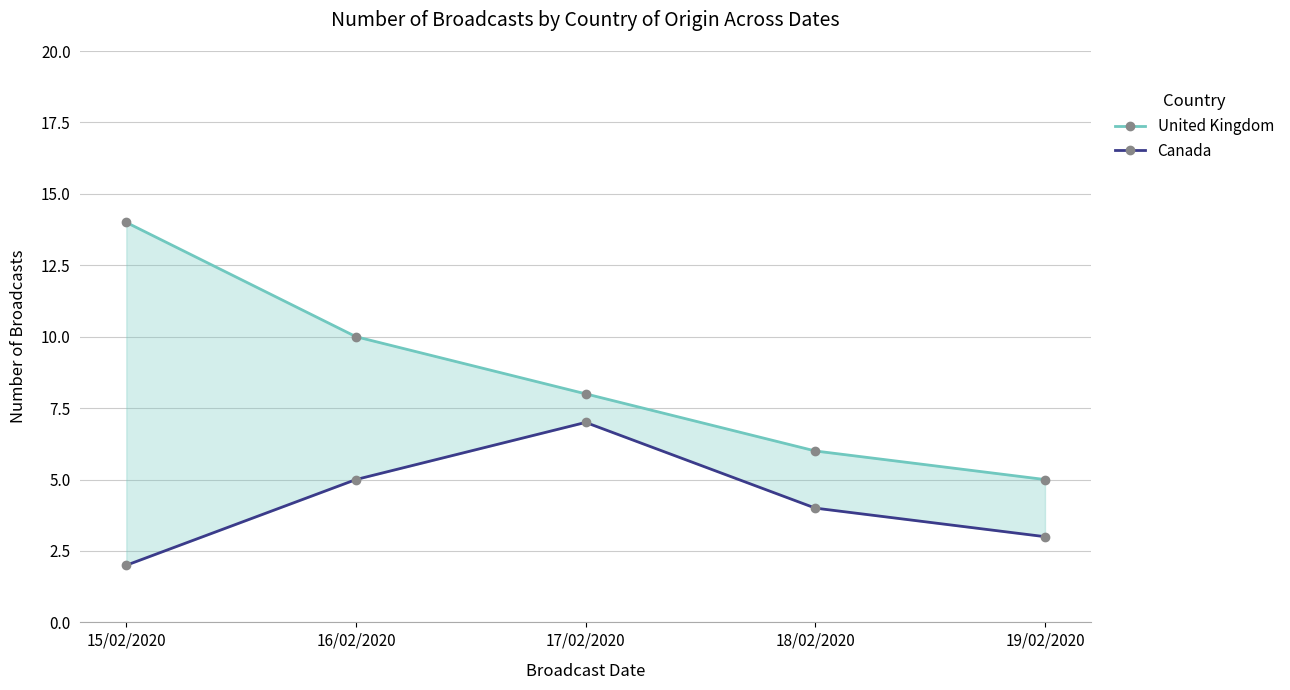

List the series in order of their peak value, highest first.

United Kingdom, Canada